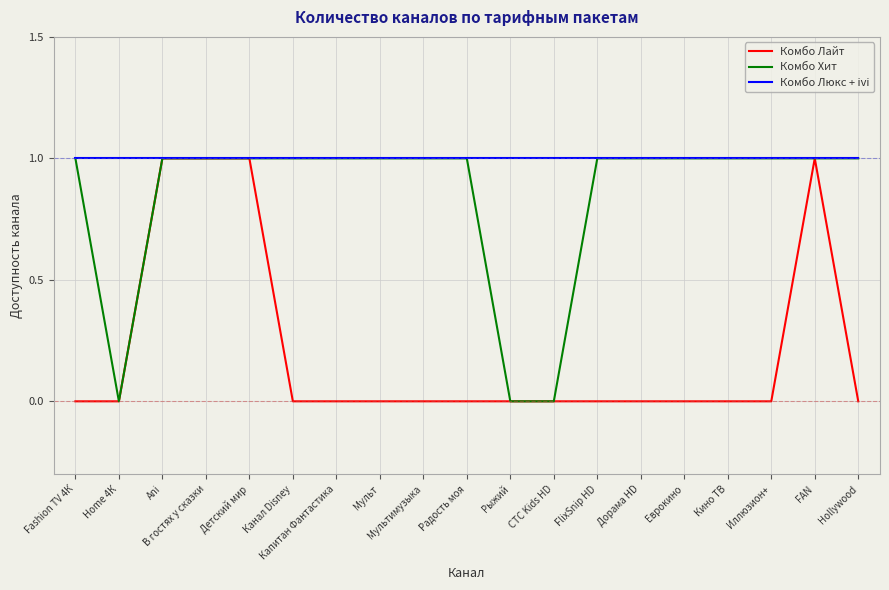

What position from the left is Радость моя?

10